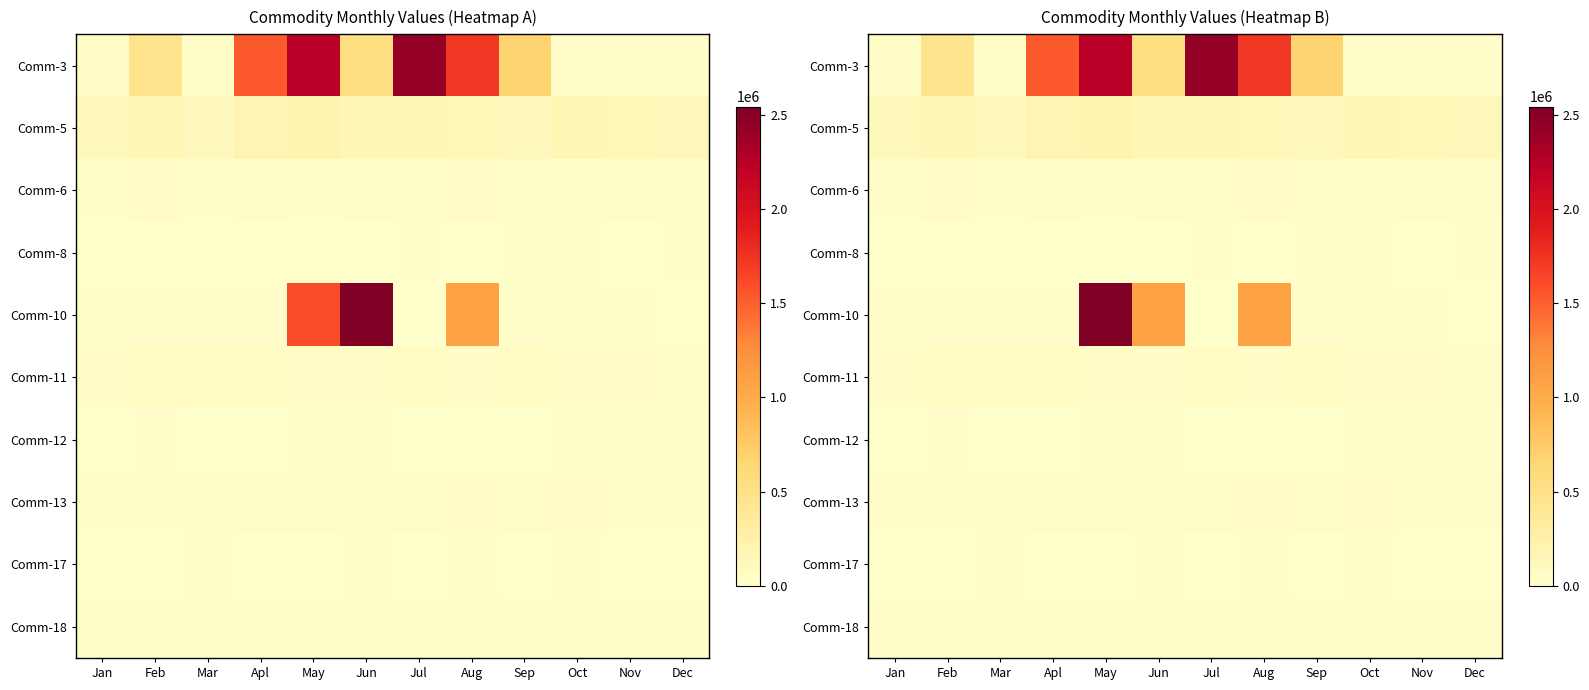

At how many categories does at least one series exceed 1046306?

5